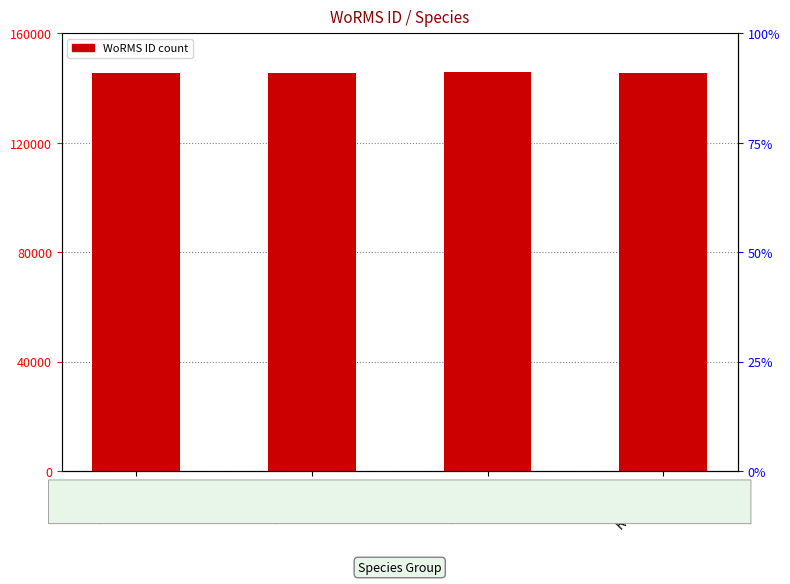

The chart shows a value of 50125 at RAS127. True or false?

False